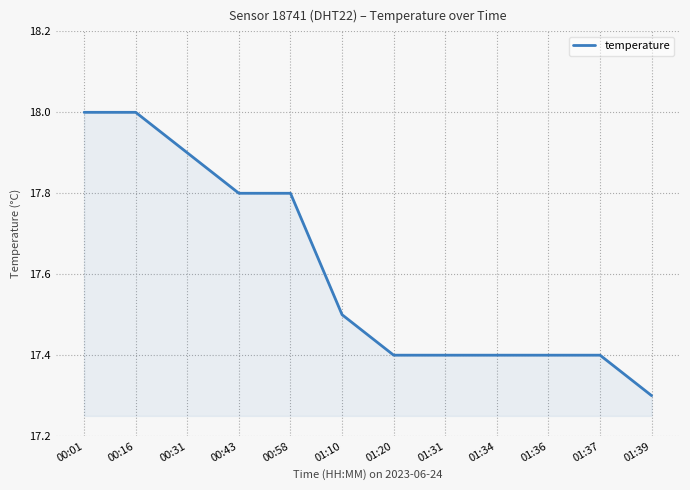

What is the difference between the maximum and minimum values?

0.7